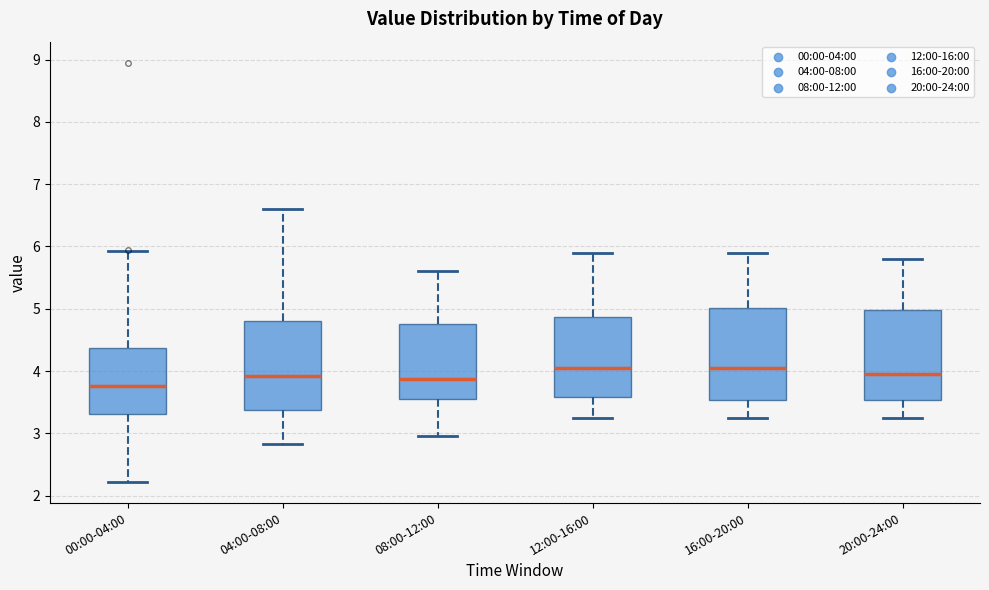

Reading left to right, transcribe this box plot: for each box, give where its median line is, the range the box spans, and where its two whiskers end, as read against the y-axis. The values are not printed on the chart, so give them approximately, as read against the axis.

00:00-04:00: median 3.8, box 3.3 to 4.4, whiskers 2.2 to 5.9
04:00-08:00: median 3.9, box 3.4 to 4.8, whiskers 2.8 to 6.6
08:00-12:00: median 3.9, box 3.6 to 4.8, whiskers 3.0 to 5.6
12:00-16:00: median 4.1, box 3.6 to 4.9, whiskers 3.3 to 5.9
16:00-20:00: median 4.1, box 3.5 to 5.0, whiskers 3.3 to 5.9
20:00-24:00: median 4.0, box 3.5 to 5.0, whiskers 3.3 to 5.8